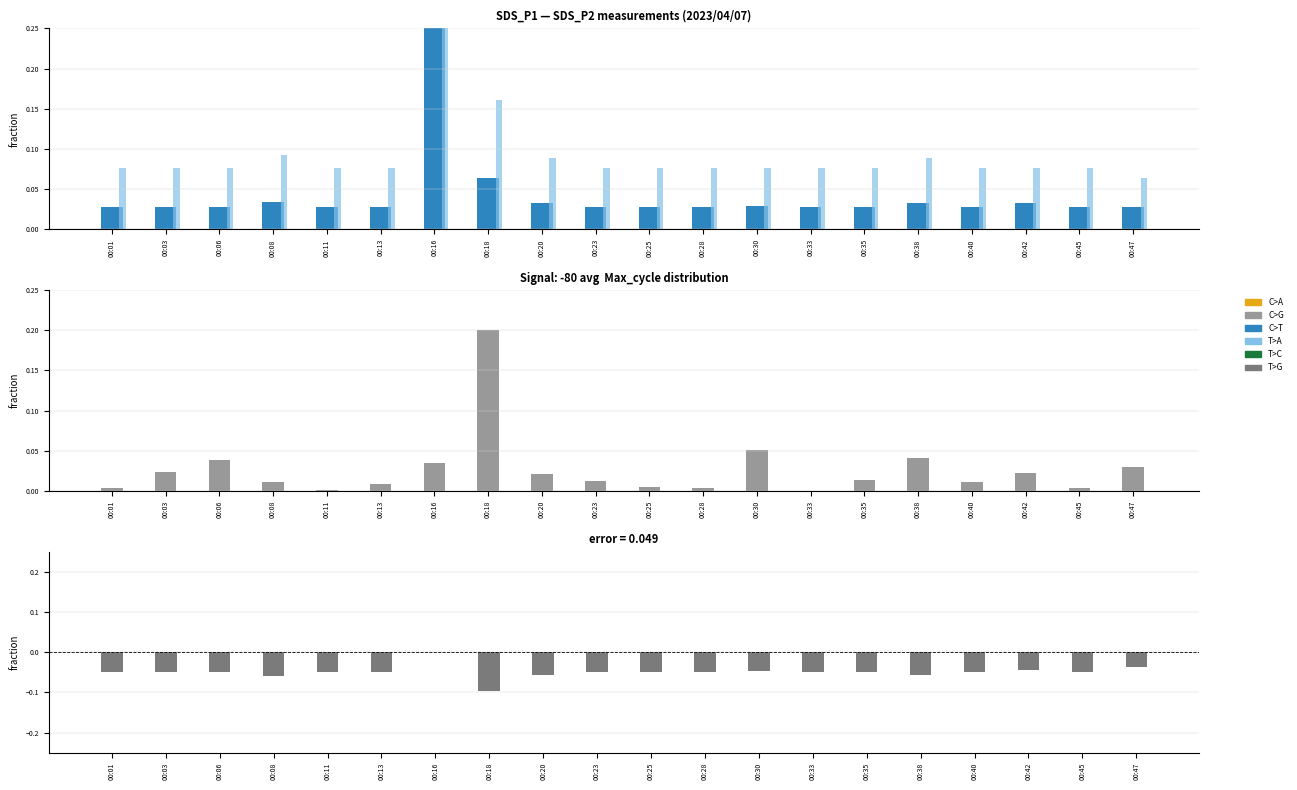

At how many categories does at least one series exceed 0?

20